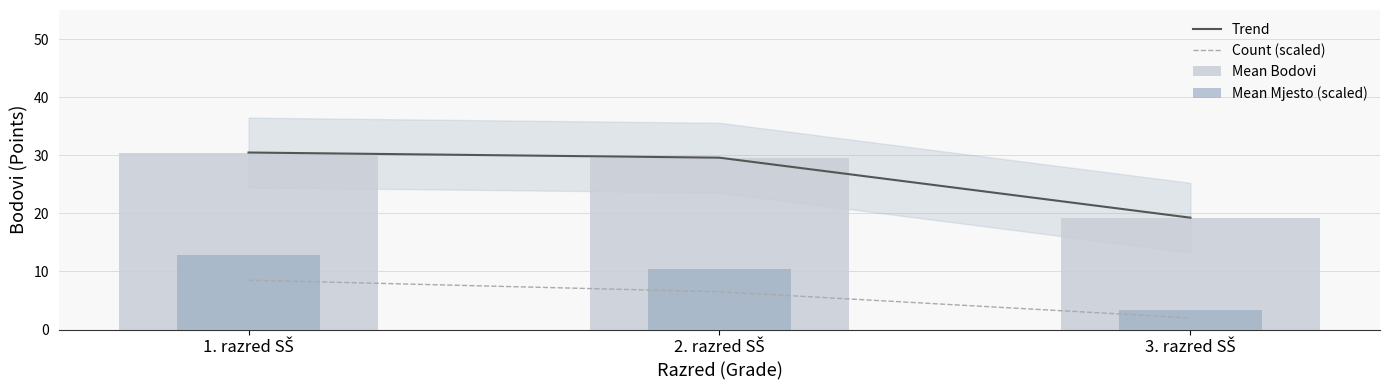

At which label does Mean Mjesto (scaled) first exceed 10?

1. razred SŠ